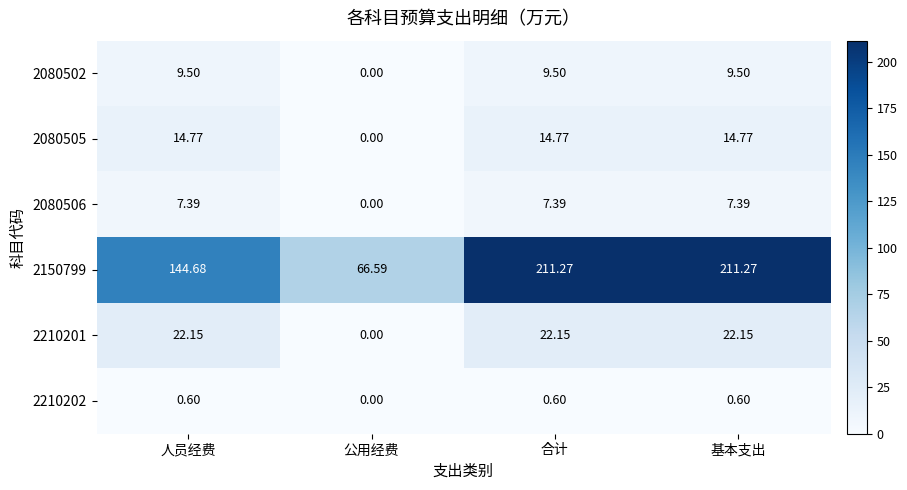

At which label does 2080505 reach its minimum?

公用经费